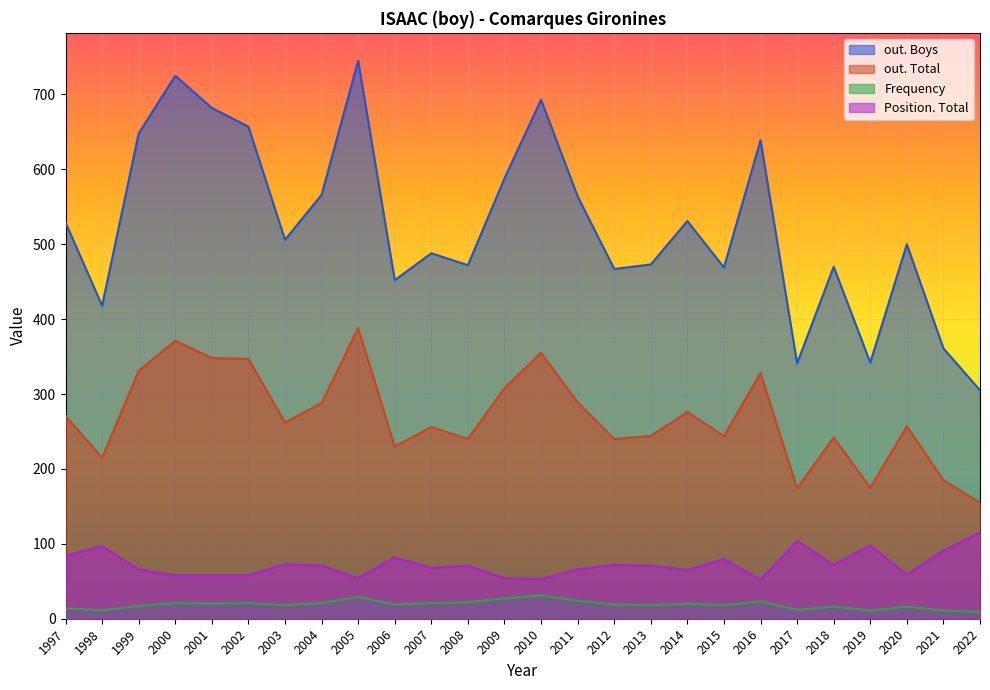

What is the approximate value of Position. Total at 2002, to the nearest 5?

60